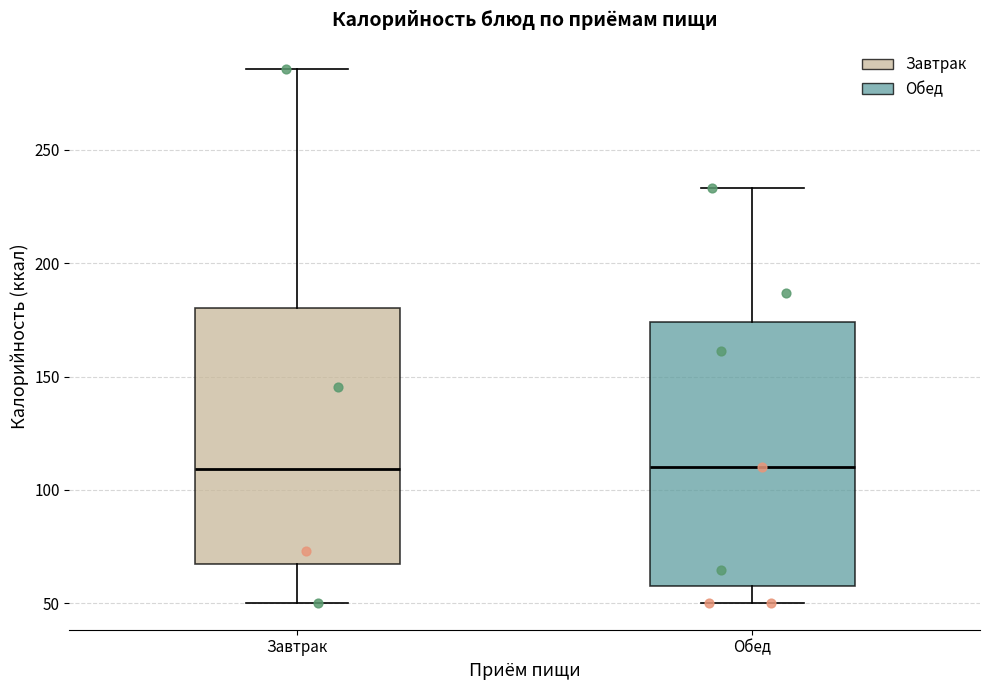

Where is the upper edge of the box for Завтрак on the y-axis? The values are not printed on the chart, so give them approximately, as read against the axis.

180